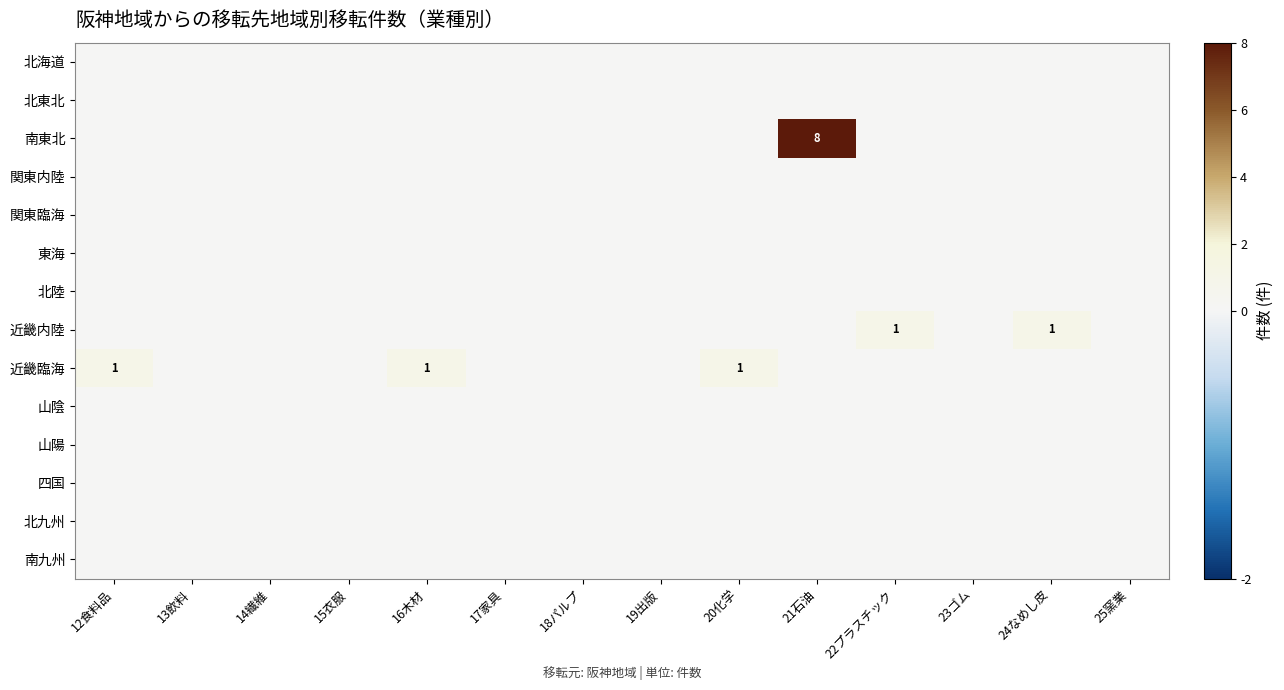

What is the difference between the maximum and minimum values in the 近畿臨海 series?

1